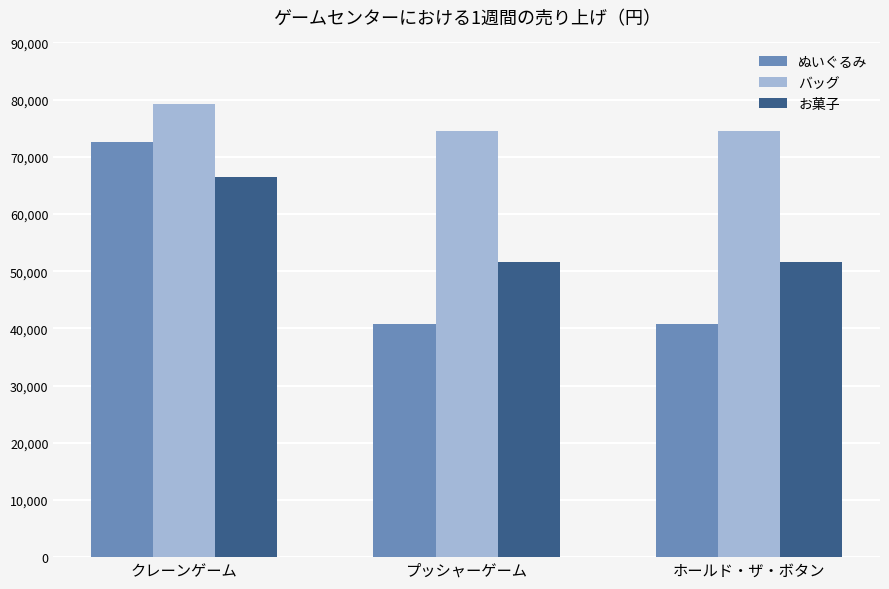

True or false: お菓子 has a value of 32359 at クレーンゲーム.

False